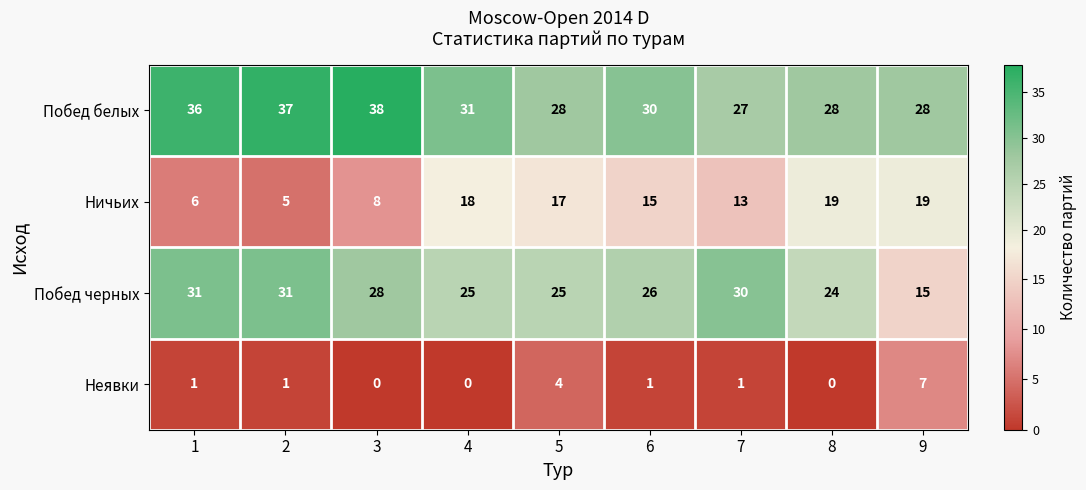

What is the difference between the Неявки values at 9 and 1?

6